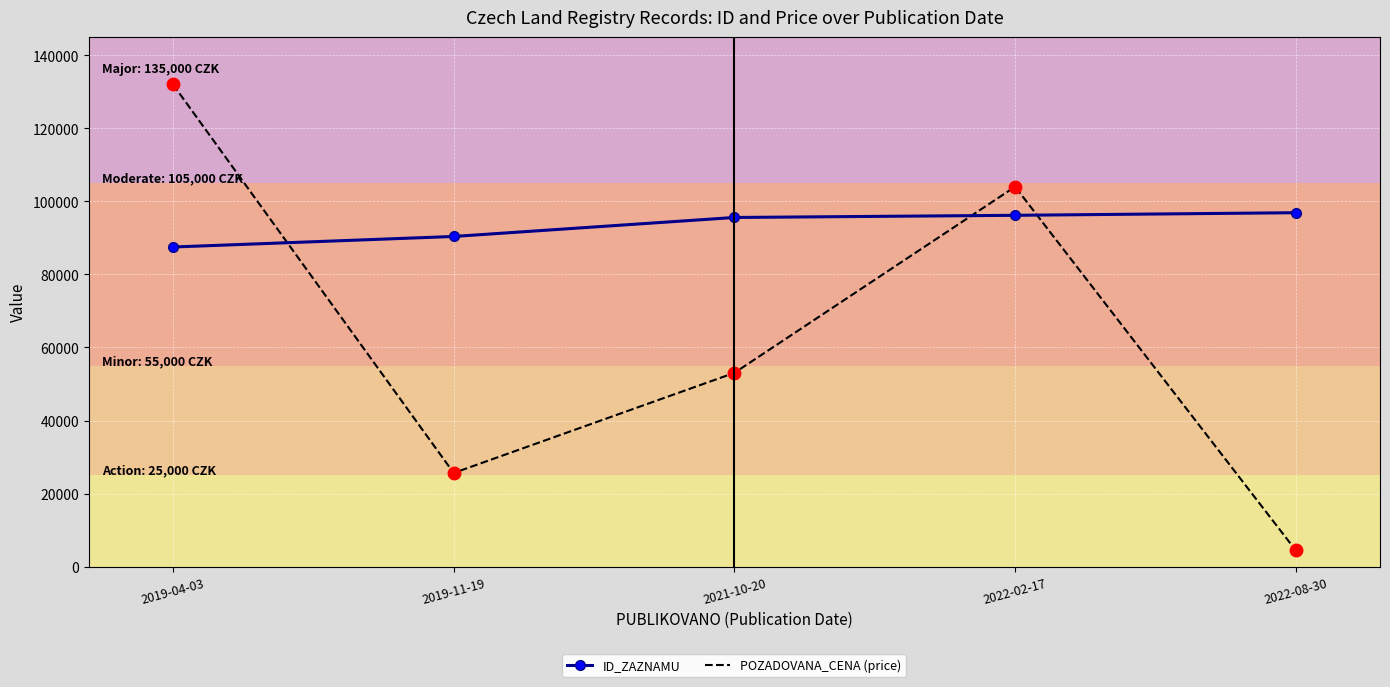

At which label is POZADOVANA_CENA (price) closest to 68225?

2021-10-20